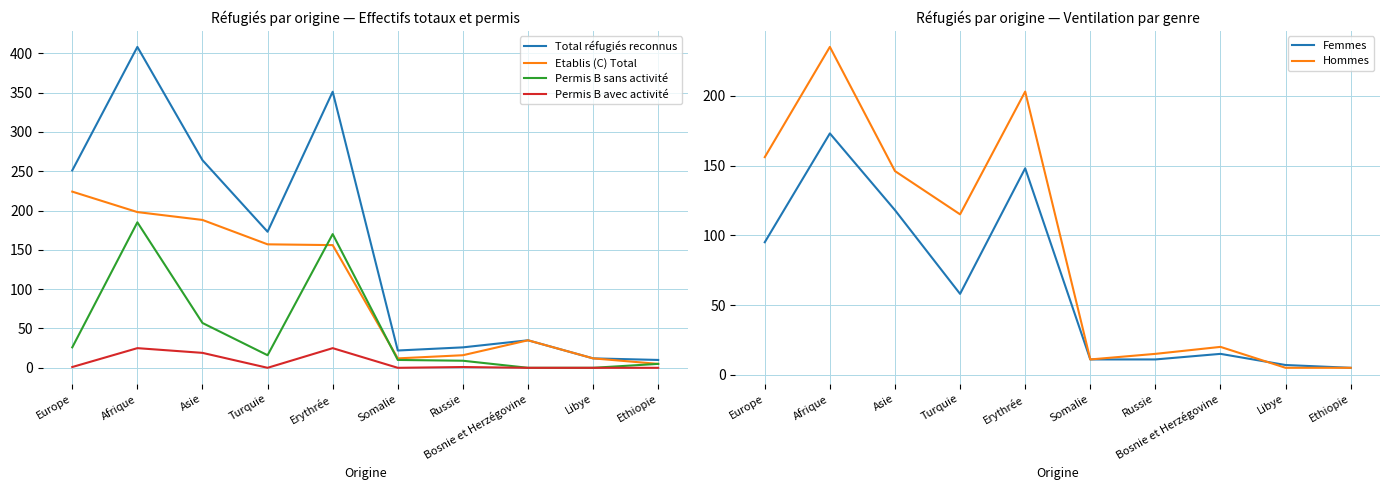

The Total réfugiés reconnus series shows 351 at Erythrée. True or false?

True